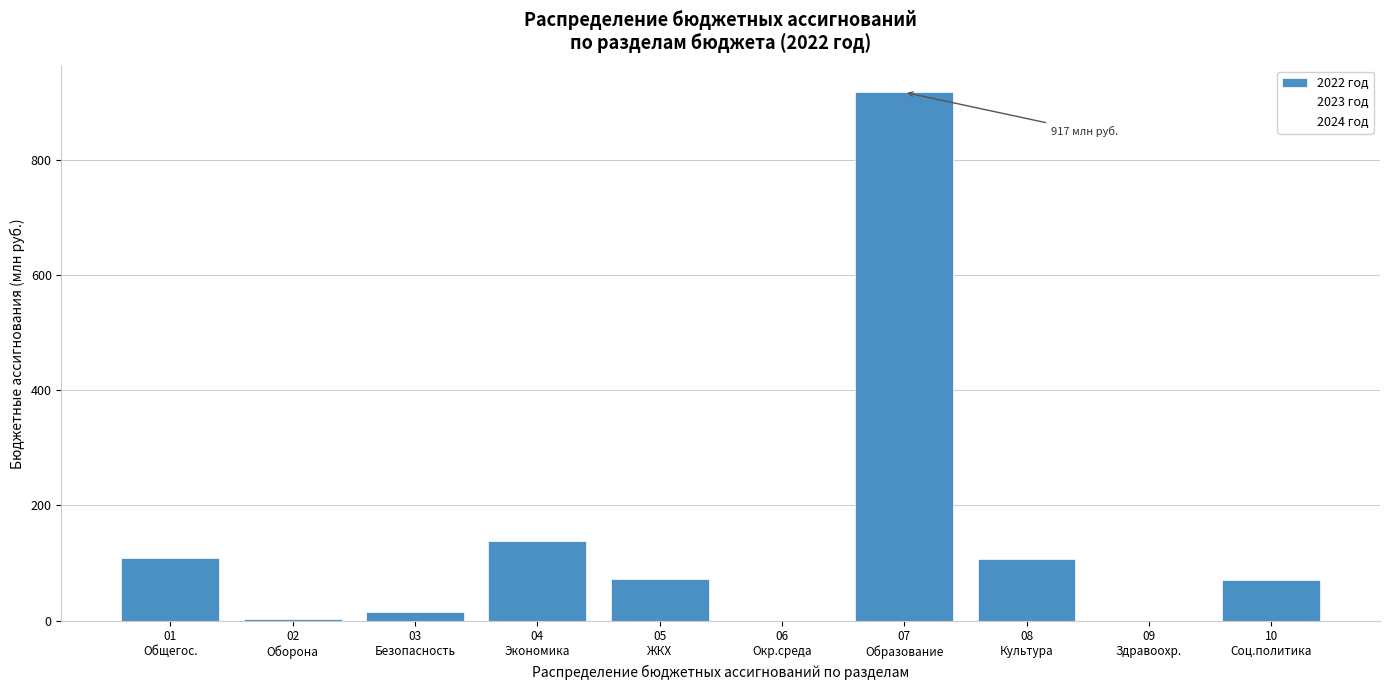

What is the sum of all values?

1433.9